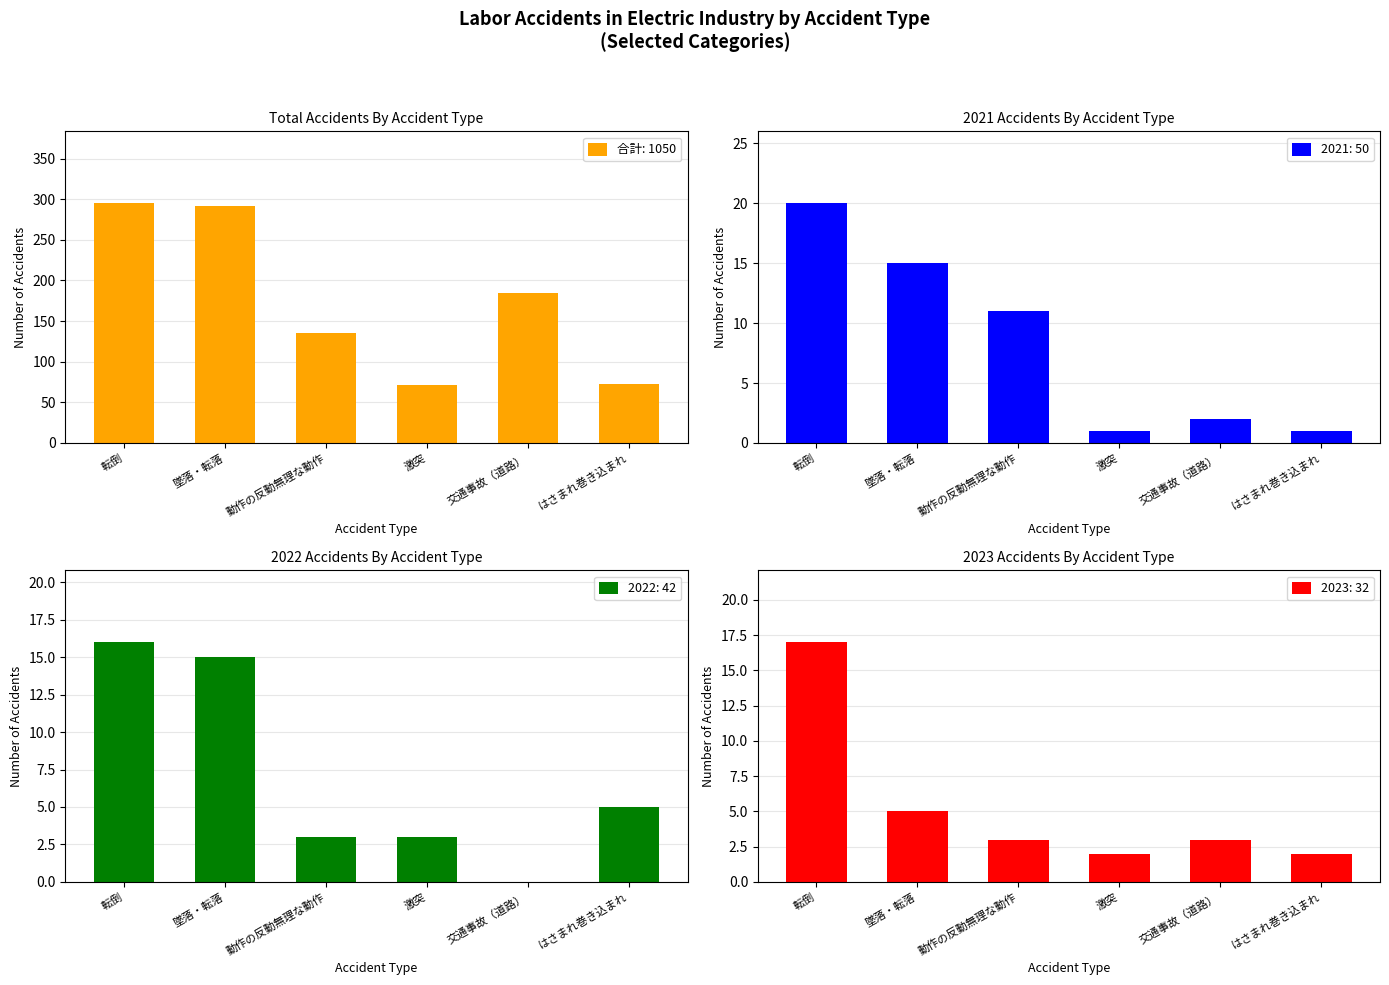

What is the average value?

175